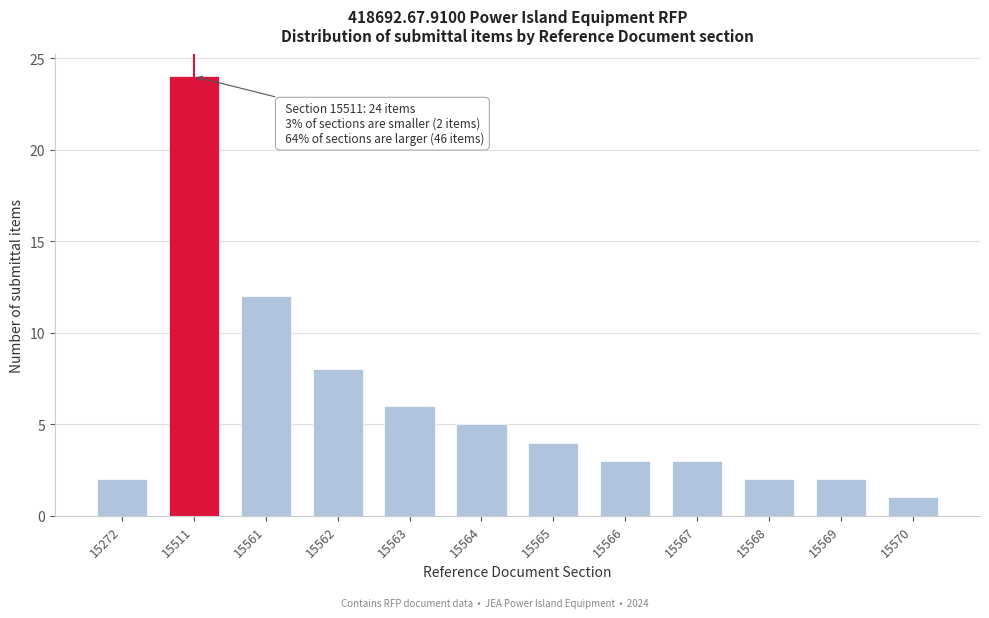

Reading right to left, what are all the values shown in this chart?

1	2	2	3	3	4	5	6	8	12	24	2